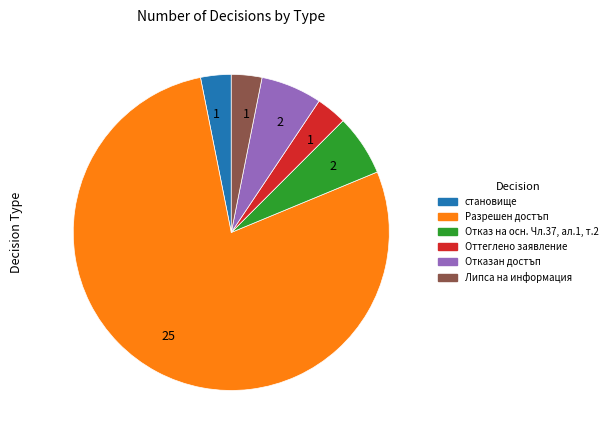

Does any single category account for the majority?

Yes